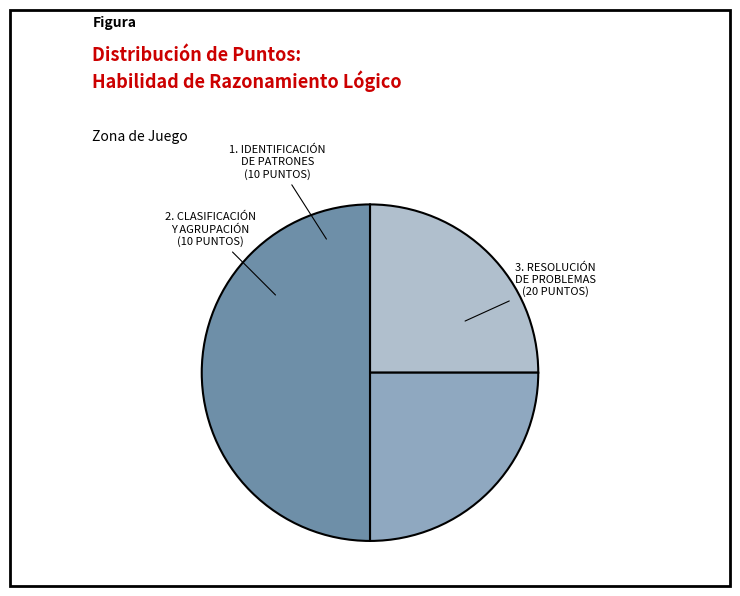

To the nearest percent, what is the combined percentage of 2. CLASIFICACIÓN Y AGRUPACIÓN (10 PUNTOS) and 1. IDENTIFICACIÓN DE PATRONES (10 PUNTOS)?

50%